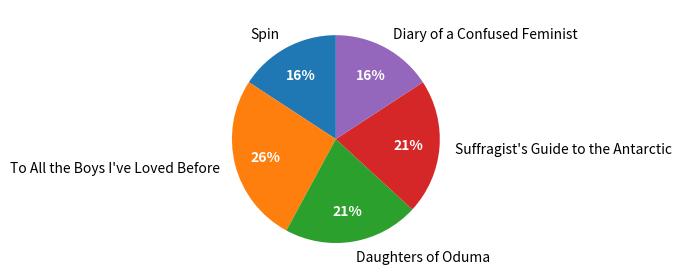

The Daughters of Oduma slice represents 21% of the pie. True or false?

True